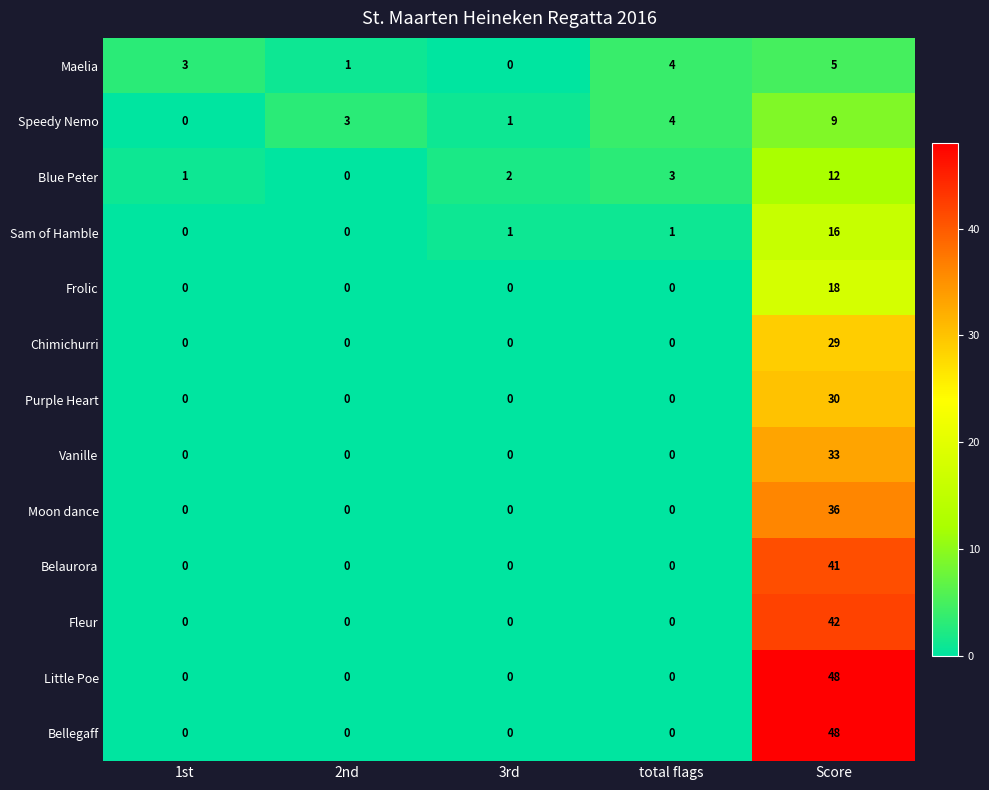

At which category is the sum across all series the highest?

Score